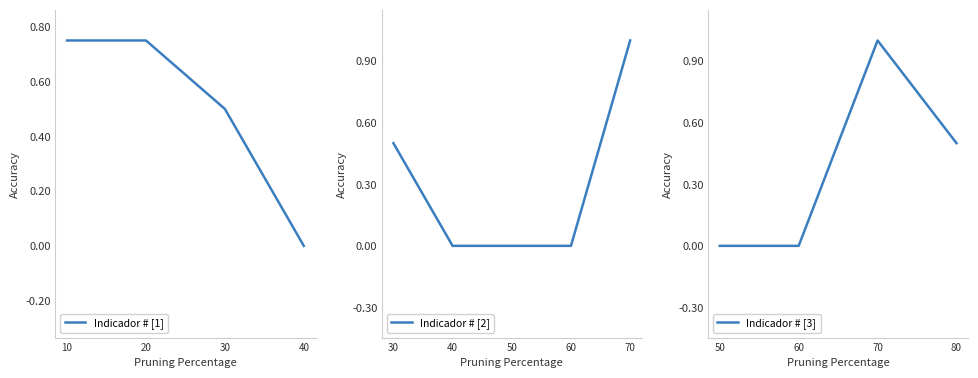

The value of Indicador # [1] at 40 is 0.5. True or false?

False